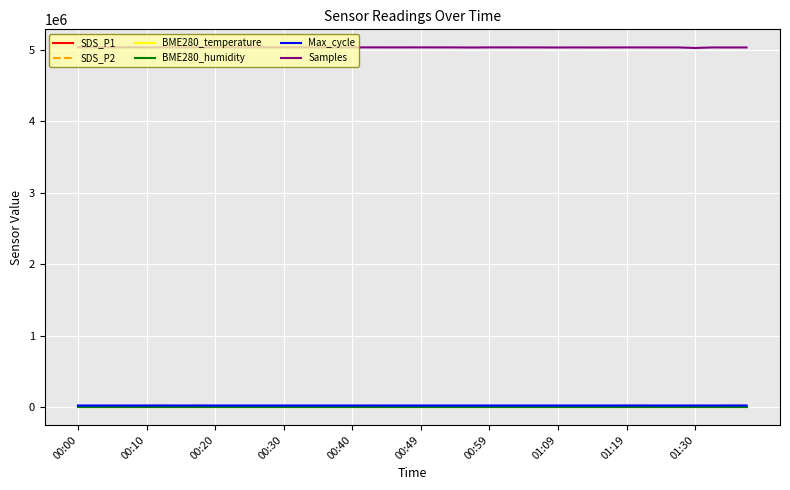

Which series has the widest spread of values?

Samples